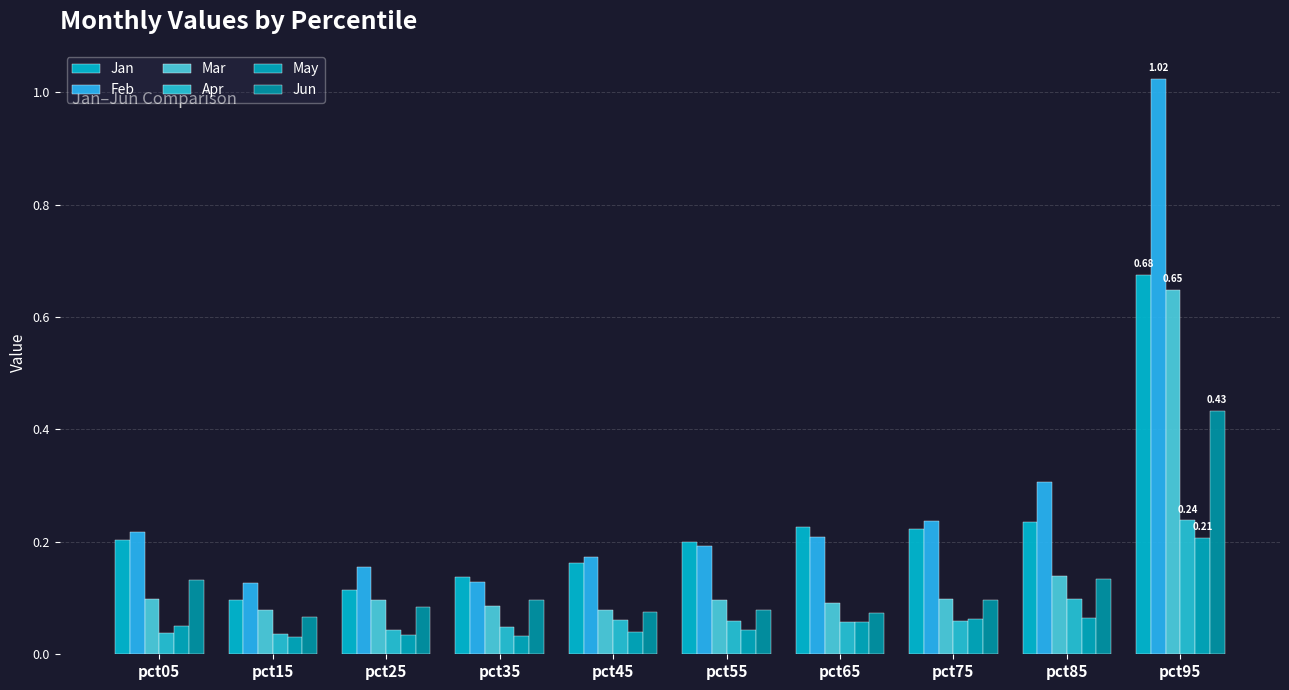

Is the value of May at pct95 greater than the value of Jun at pct65?

Yes